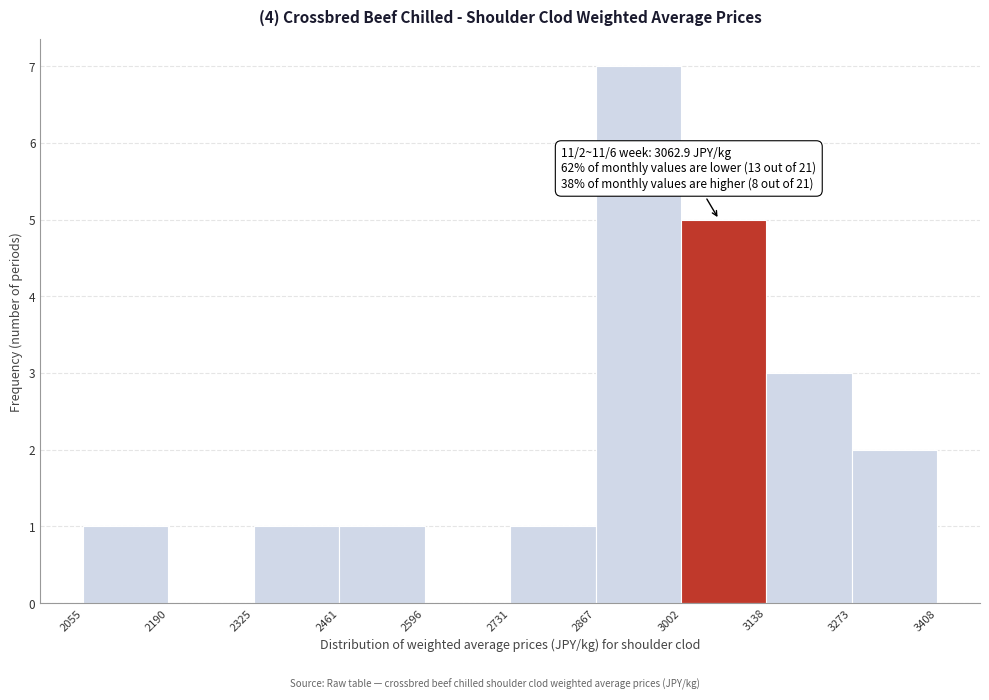

Over which range of the x-axis is the bar tallest?

2867 to 3002